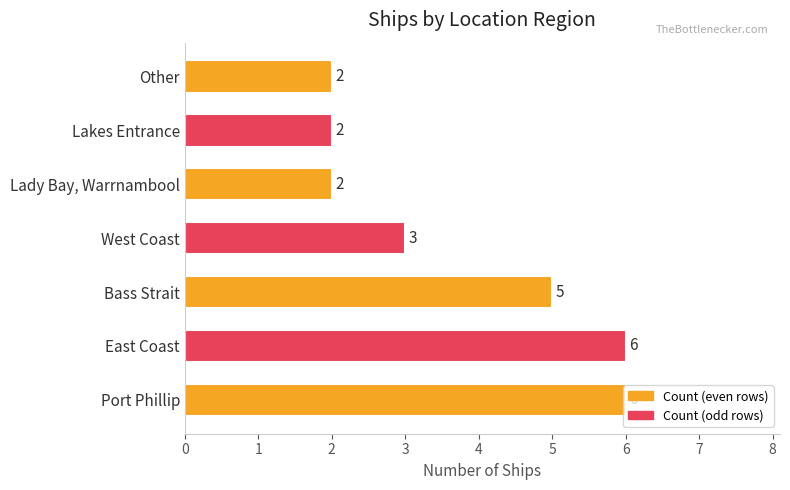

What is the change in value from Port Phillip to Lakes Entrance?

-4